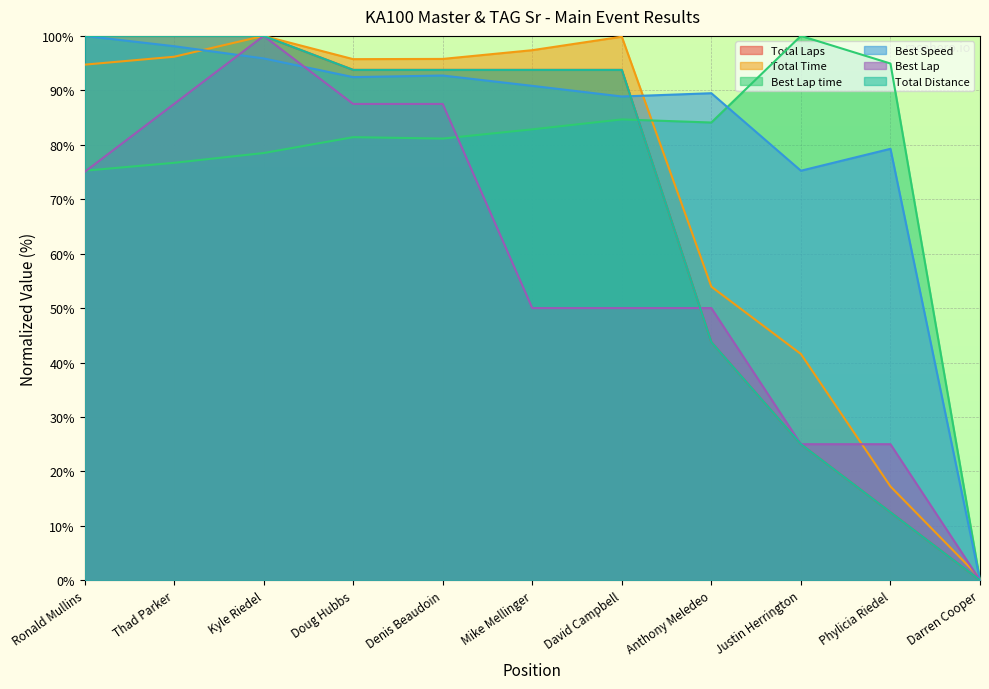

True or false: Best Speed has a value of 50.5 at Phylicia Riedel.

False